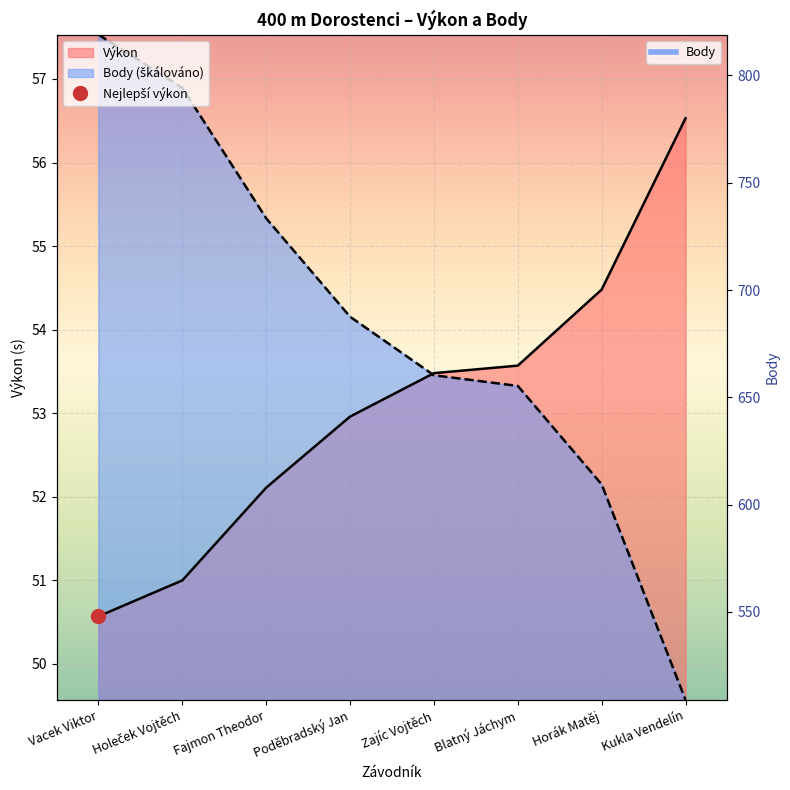

What are all the series names shown in the legend?

Výkon, Body